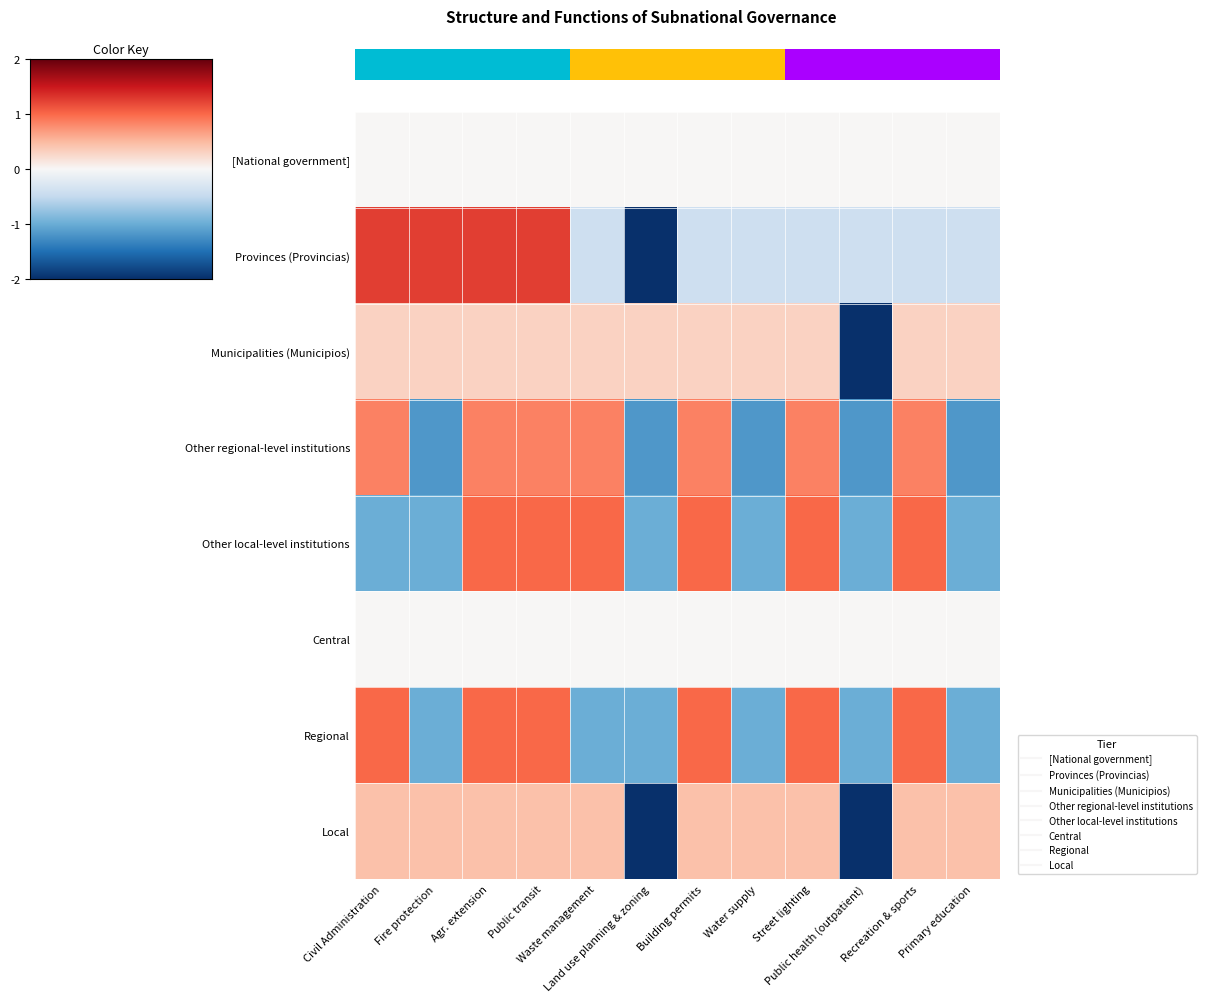

Reading left to right, extract all data points from this chart.

[National government]: Civil Administration=0.0	Fire protection=0.0	Agr. extension=0.0	Public transit=0.0	Waste management=0.0	Land use planning & zoning=0.0	Building permits=0.0	Water supply=0.0	Street lighting=0.0	Public health (outpatient)=0.0	Recreation & sports=0.0	Primary education=0.0
Provinces (Provincias): Civil Administration=1.3	Fire protection=1.3	Agr. extension=1.3	Public transit=1.3	Waste management=-0.4	Land use planning & zoning=-2.1	Building permits=-0.4	Water supply=-0.4	Street lighting=-0.4	Public health (outpatient)=-0.4	Recreation & sports=-0.4	Primary education=-0.4
Municipalities (Municipios): Civil Administration=0.3	Fire protection=0.3	Agr. extension=0.3	Public transit=0.3	Waste management=0.3	Land use planning & zoning=0.3	Building permits=0.3	Water supply=0.3	Street lighting=0.3	Public health (outpatient)=-3.3	Recreation & sports=0.3	Primary education=0.3
Other regional-level institutions: Civil Administration=0.8	Fire protection=-1.2	Agr. extension=0.8	Public transit=0.8	Waste management=0.8	Land use planning & zoning=-1.2	Building permits=0.8	Water supply=-1.2	Street lighting=0.8	Public health (outpatient)=-1.2	Recreation & sports=0.8	Primary education=-1.2
Other local-level institutions: Civil Administration=-1.0	Fire protection=-1.0	Agr. extension=1.0	Public transit=1.0	Waste management=1.0	Land use planning & zoning=-1.0	Building permits=1.0	Water supply=-1.0	Street lighting=1.0	Public health (outpatient)=-1.0	Recreation & sports=1.0	Primary education=-1.0
Central: Civil Administration=0.0	Fire protection=0.0	Agr. extension=0.0	Public transit=0.0	Waste management=0.0	Land use planning & zoning=0.0	Building permits=0.0	Water supply=0.0	Street lighting=0.0	Public health (outpatient)=0.0	Recreation & sports=0.0	Primary education=0.0
Regional: Civil Administration=1.0	Fire protection=-1.0	Agr. extension=1.0	Public transit=1.0	Waste management=-1.0	Land use planning & zoning=-1.0	Building permits=1.0	Water supply=-1.0	Street lighting=1.0	Public health (outpatient)=-1.0	Recreation & sports=1.0	Primary education=-1.0
Local: Civil Administration=0.4	Fire protection=0.4	Agr. extension=0.4	Public transit=0.4	Waste management=0.4	Land use planning & zoning=-2.2	Building permits=0.4	Water supply=0.4	Street lighting=0.4	Public health (outpatient)=-2.2	Recreation & sports=0.4	Primary education=0.4